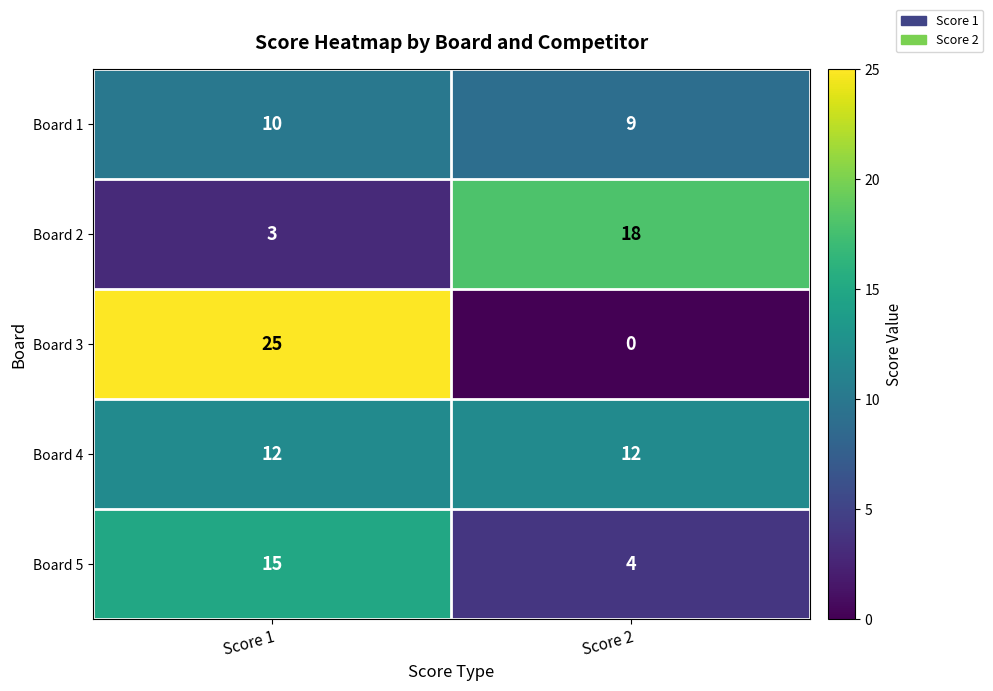

What is the difference between the maximum and minimum values in the Board 5 series?

11